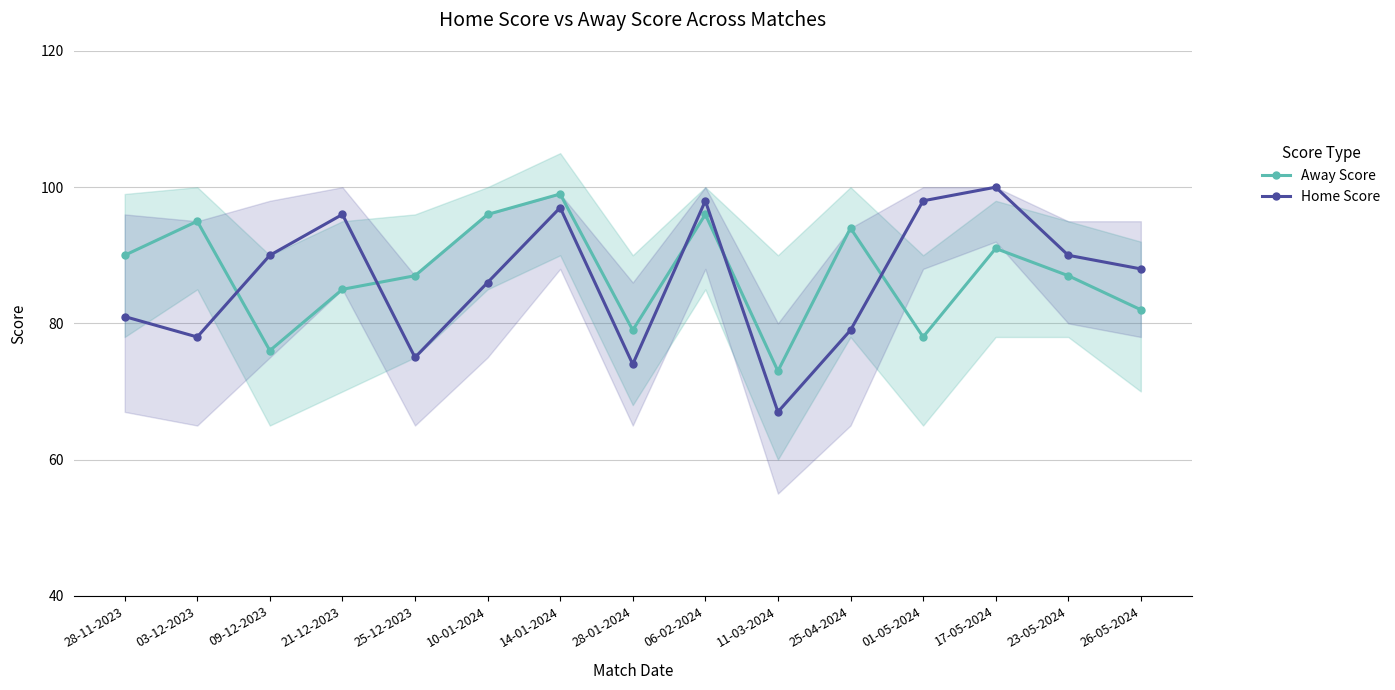

What is the difference between the maximum and minimum values in the Home Score series?

33